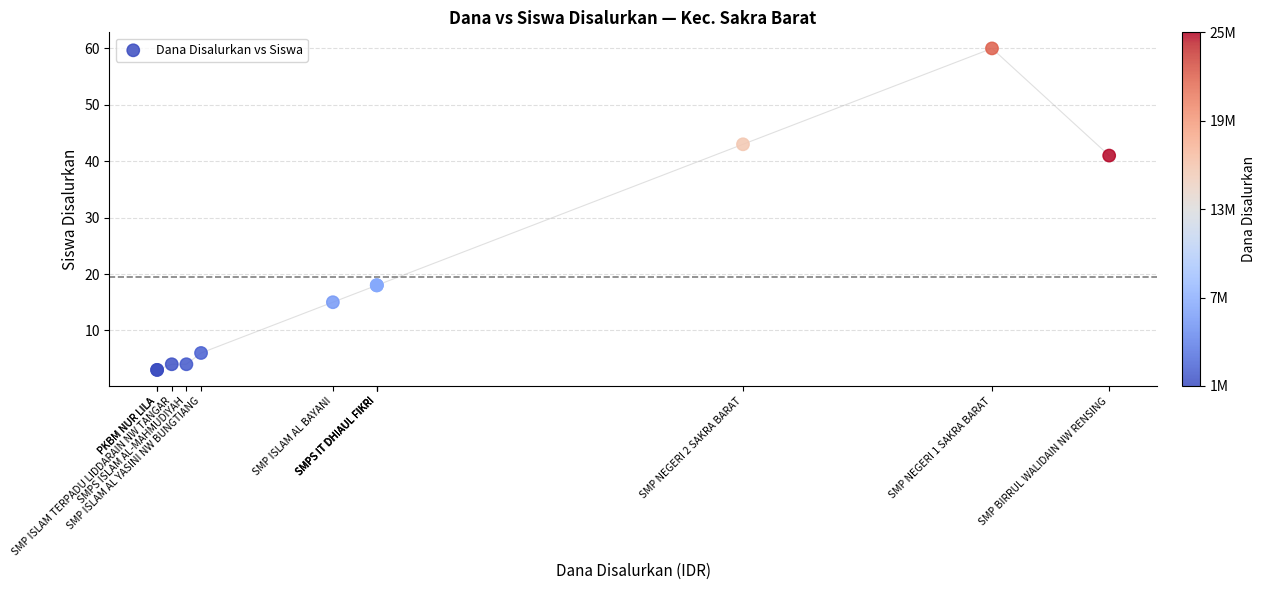

What Y value in the scatter plot is closest to 31?

41